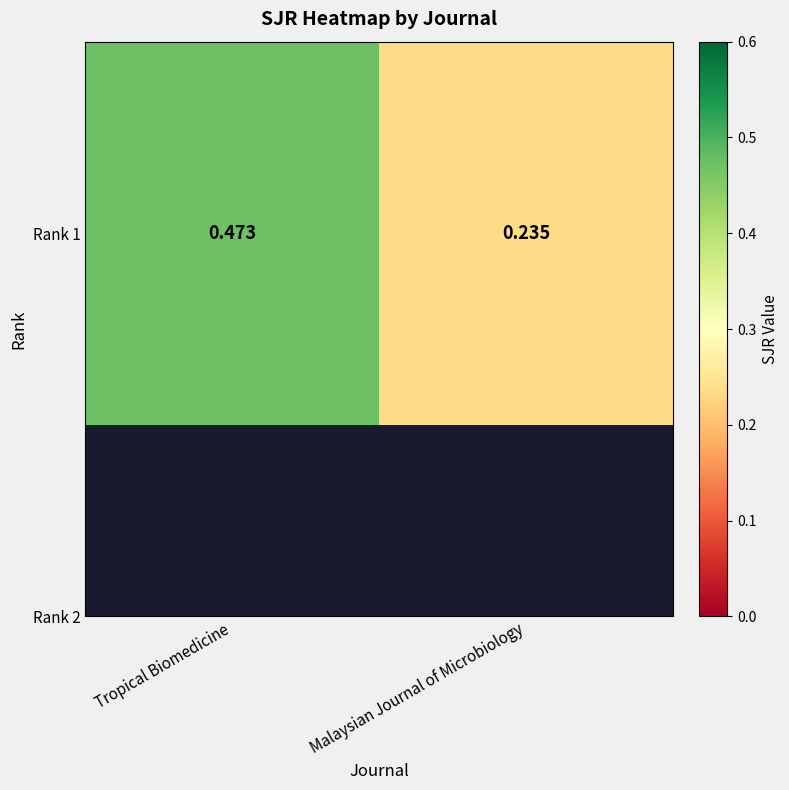

The chart shows a value of 0.2 at Malaysian Journal of Microbiology. True or false?

True